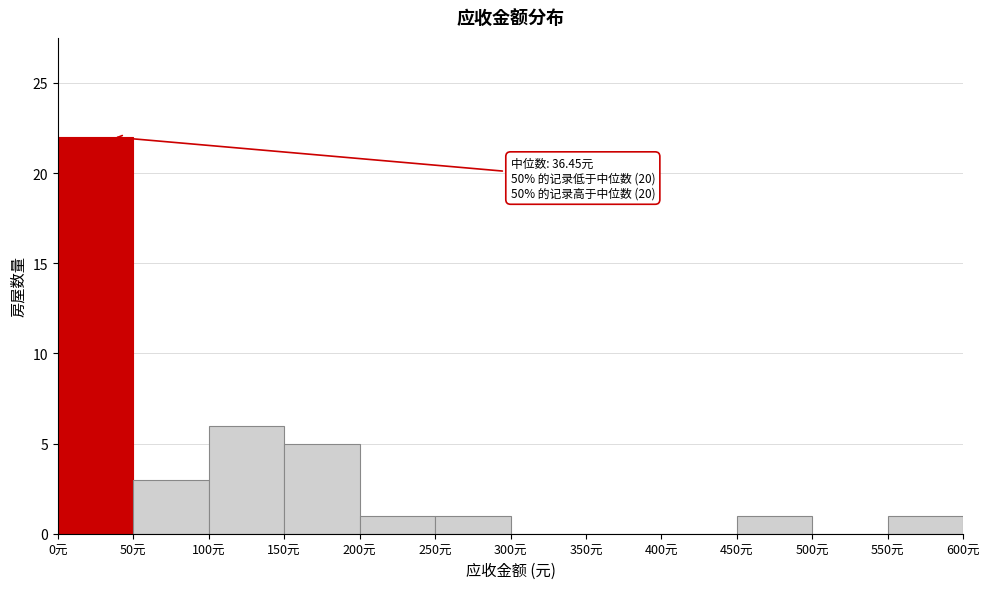

Which range on the x-axis has the tallest bar?

0 to 50